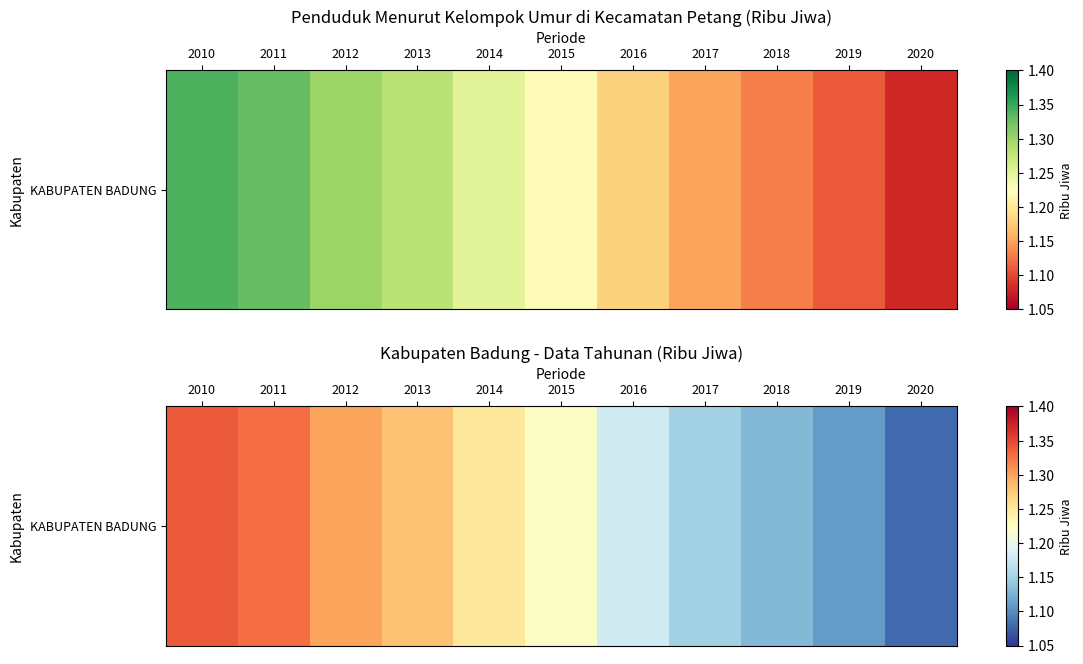

What is the difference between the maximum and second lowest values?

0.2